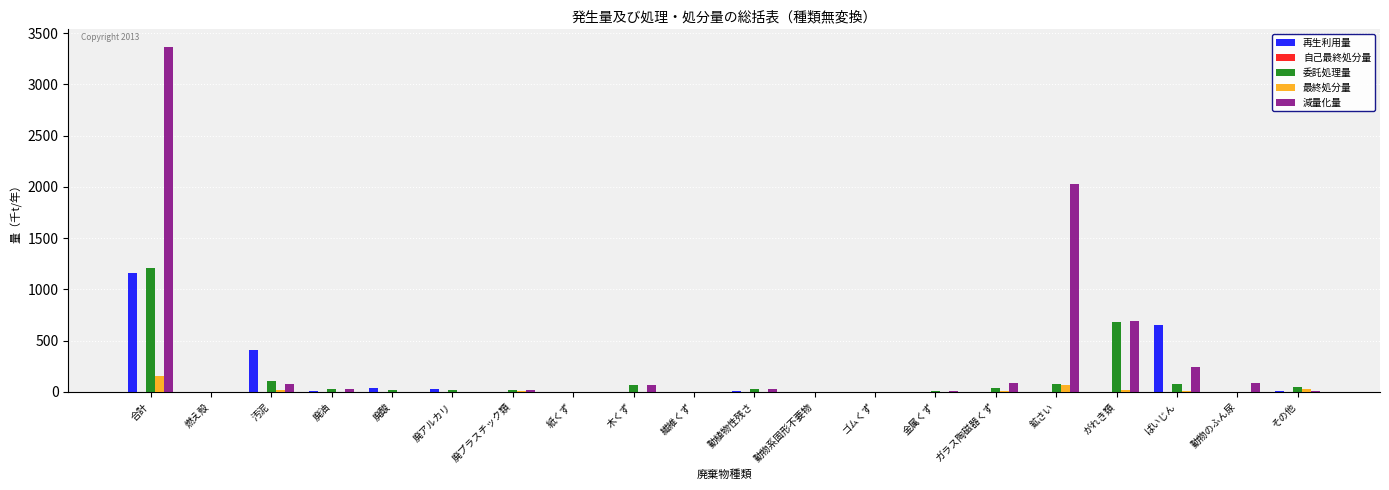

The value of 減量化量 at 鉱さい is 3233.9. True or false?

False